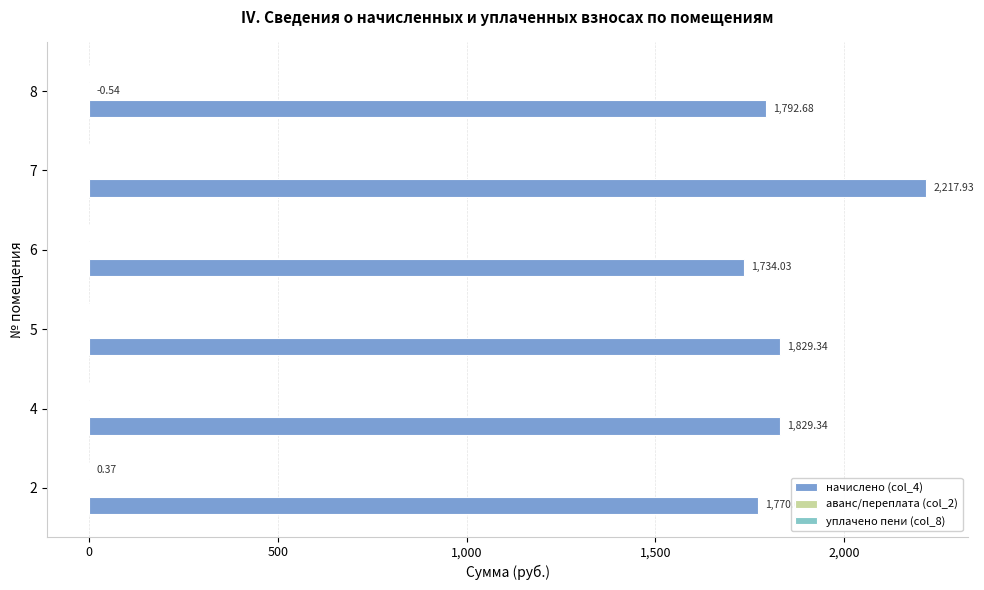

What is the total value across all series at 5?

1829.3